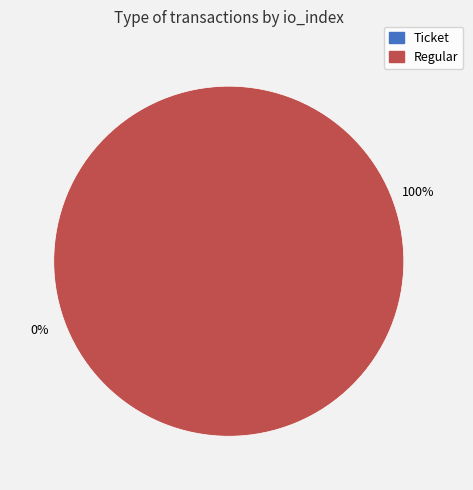

How many slices are in this pie chart?

2